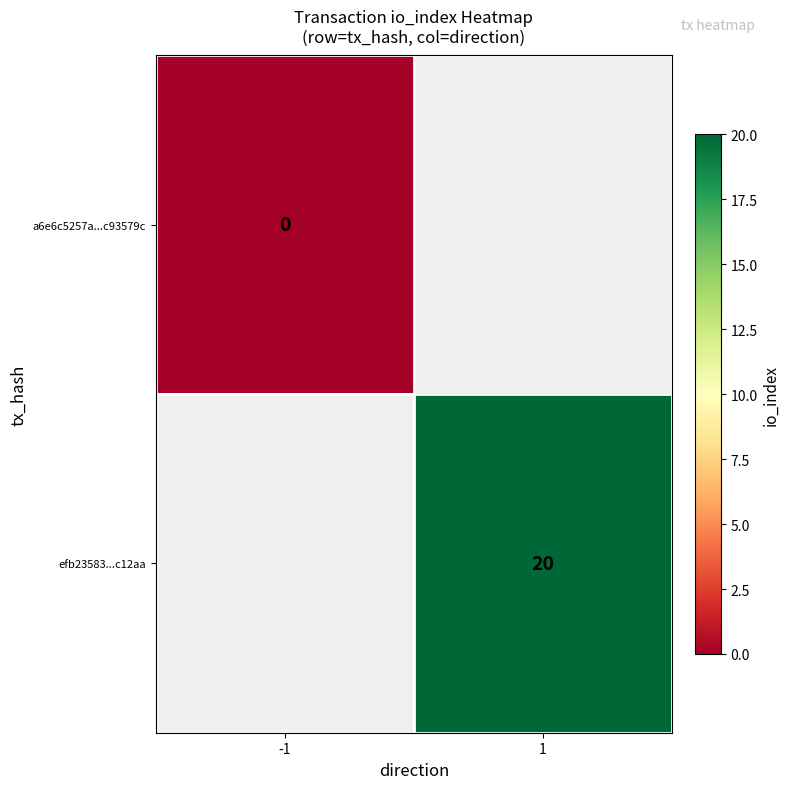

What is the greatest value displayed?

20.0